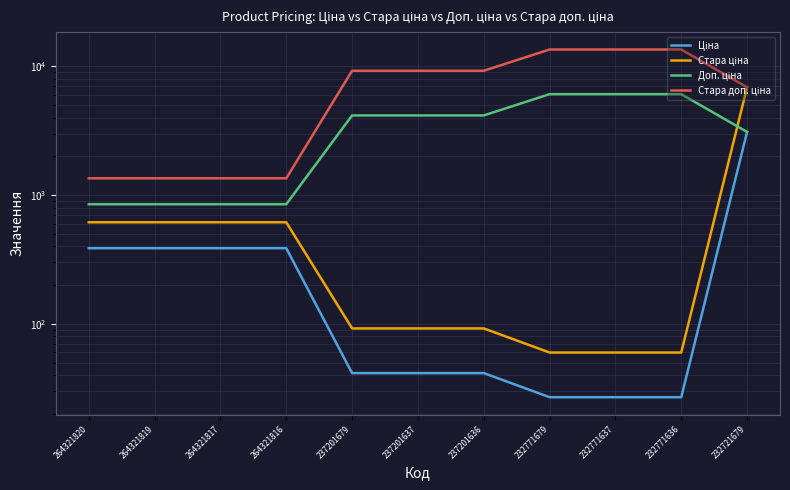

What is the lowest value of the Ціна series?

27.0